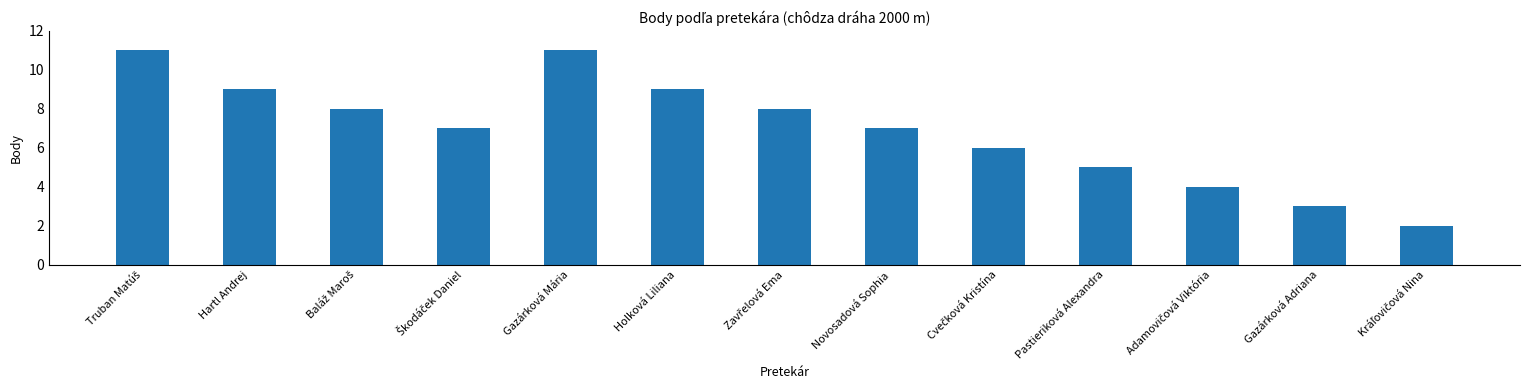

How many bars are there in total?

13